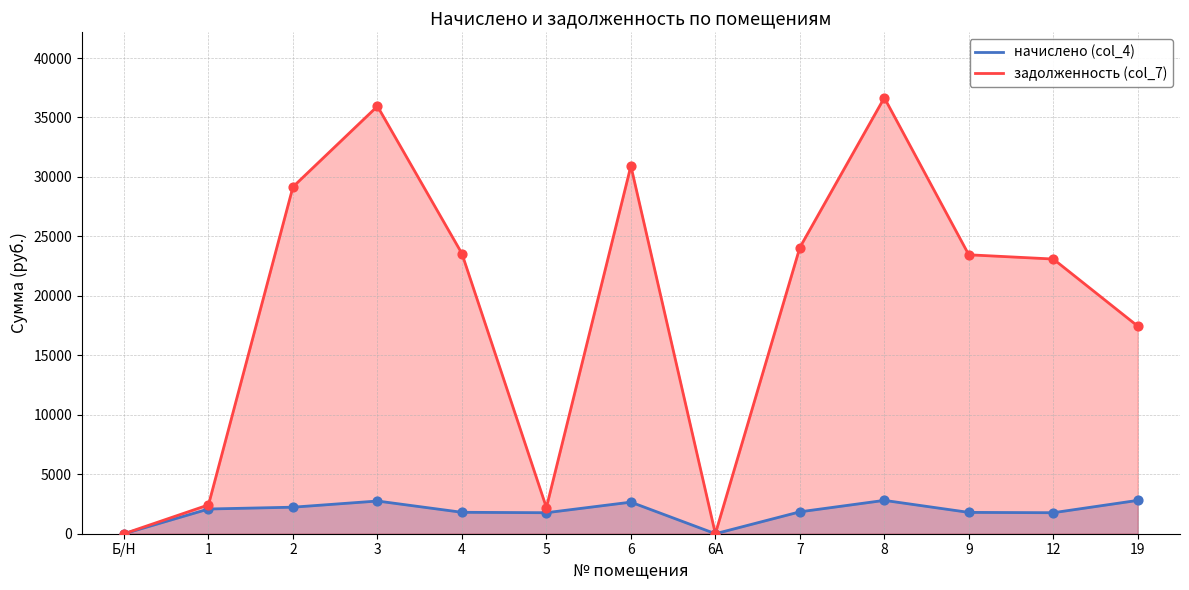

Which series has the widest spread of Y values?

задолженность (col_7)